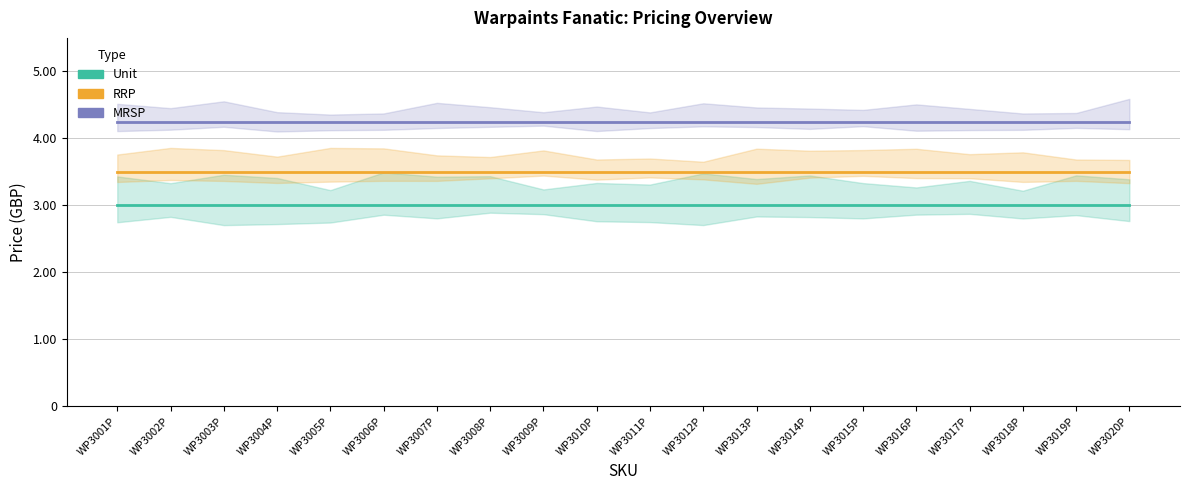

At how many categories does at least one series exceed 4?

20